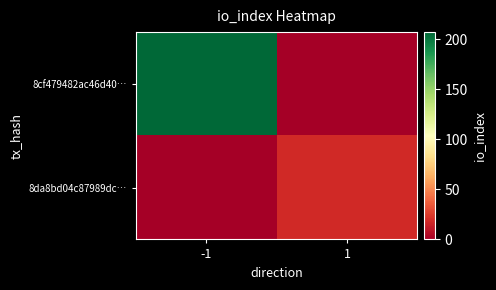

List the series in order of their overall mean, lowest first.

8da8bd04c87989dc…, 8cf479482ac46d40…